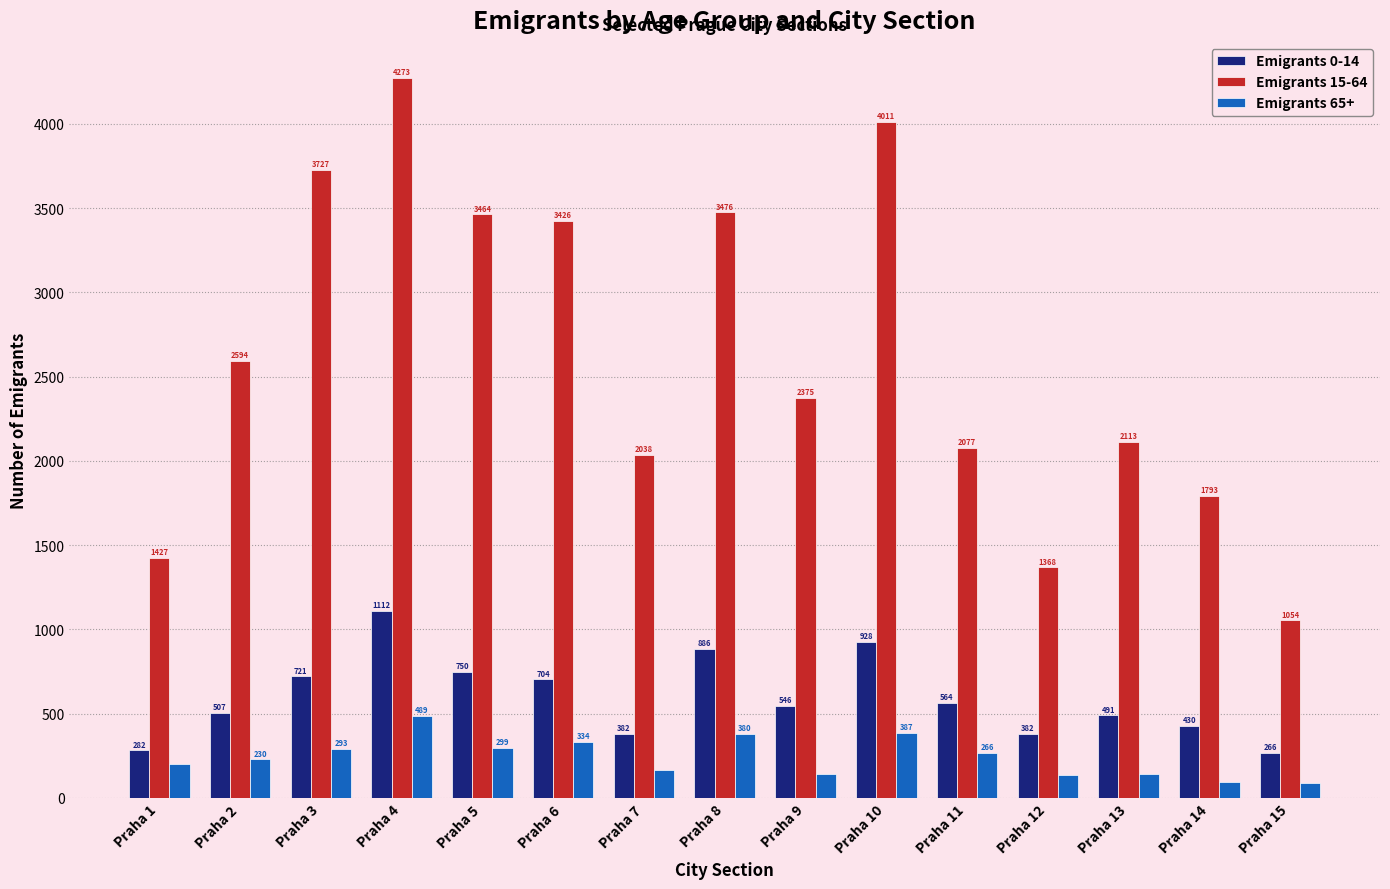

What is the sum of all Emigrants 0-14 values?

8951